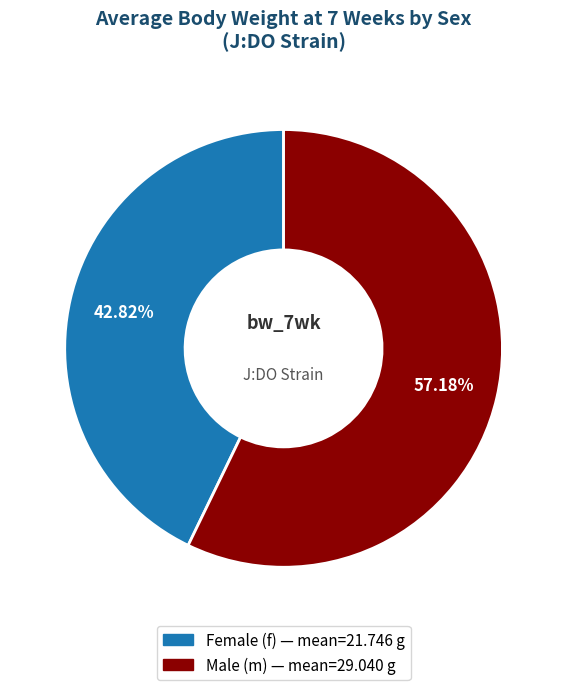

Between Male (m) — mean=29.040 g and Female (f) — mean=21.746 g, which is larger?

Male (m) — mean=29.040 g